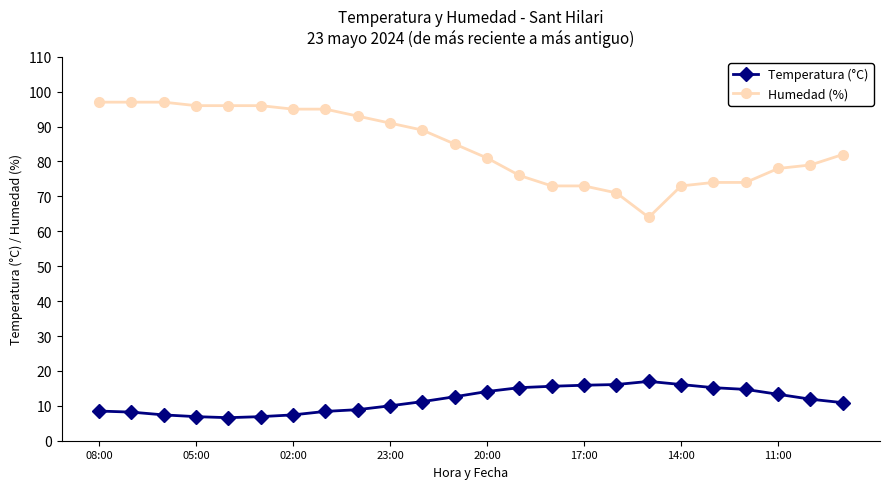

True or false: Humedad (%) and Temperatura (°C) cross at least once.

False